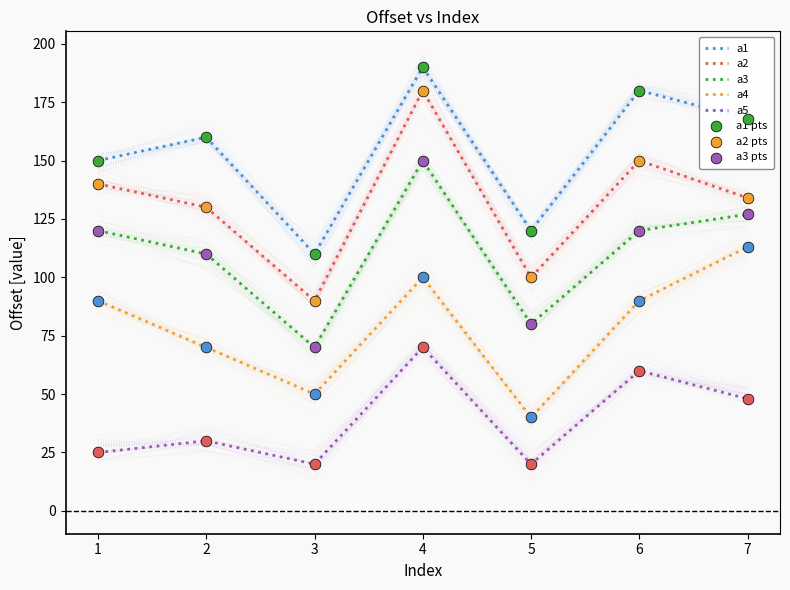

Is the value of a4 at 5 greater than the value of a2 at 1?

No